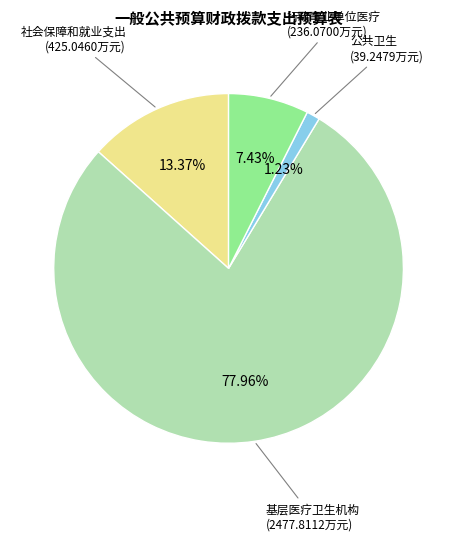

To the nearest percent, what percentage of the pie is 公共卫生?

1%